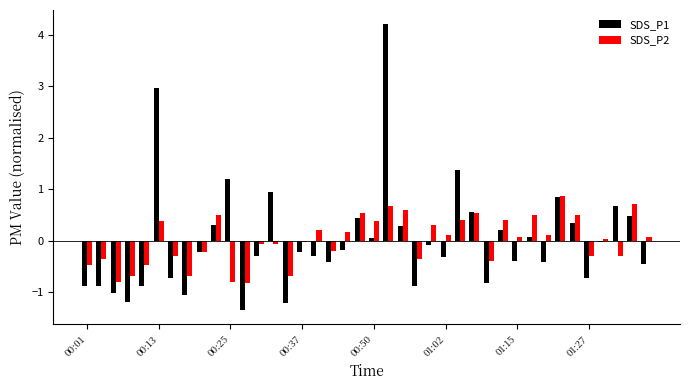

What are all the series names shown in the legend?

SDS_P1, SDS_P2